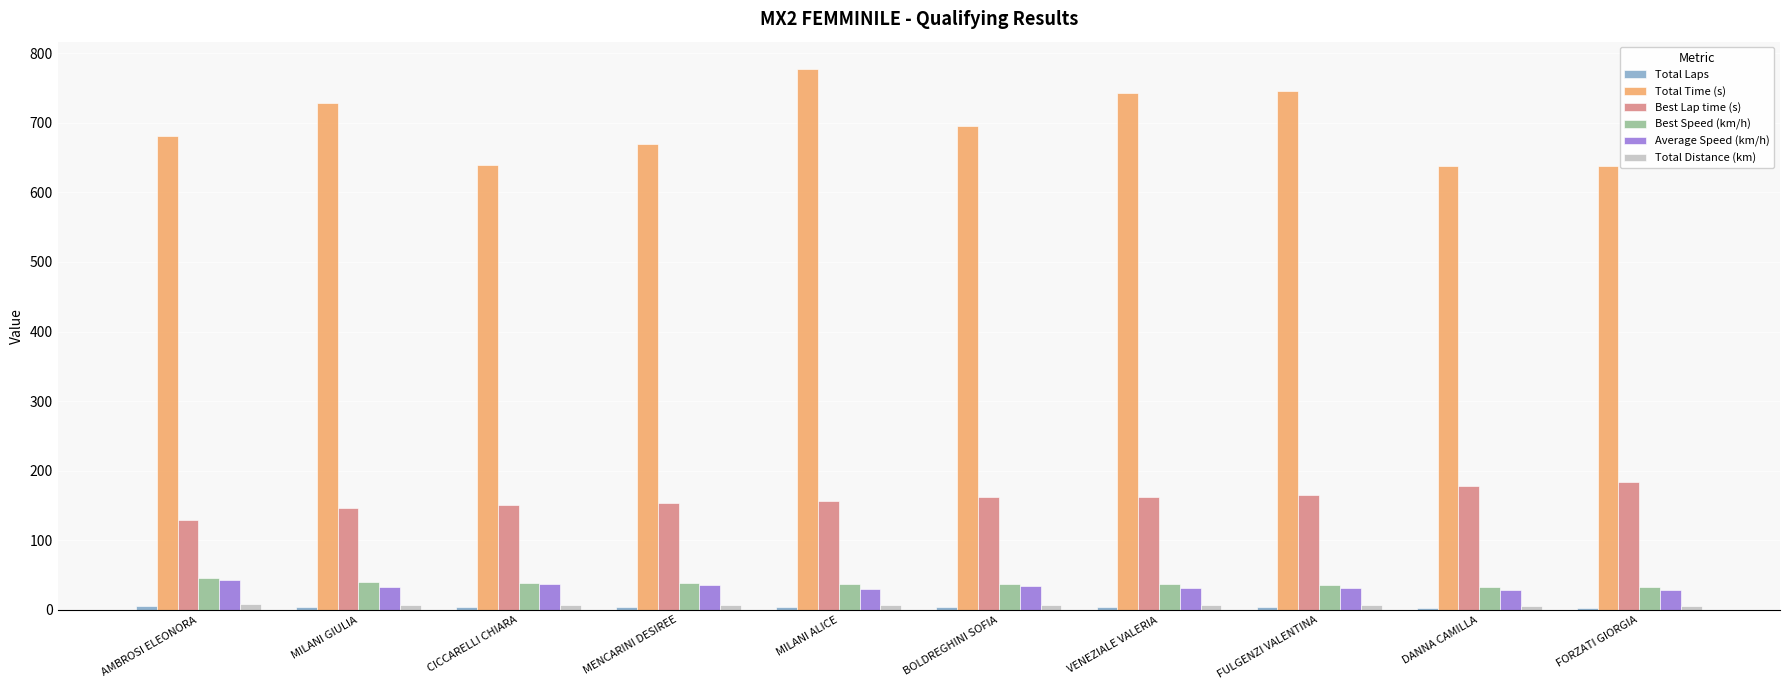

Which category has the highest value across all series?

MILANI ALICE